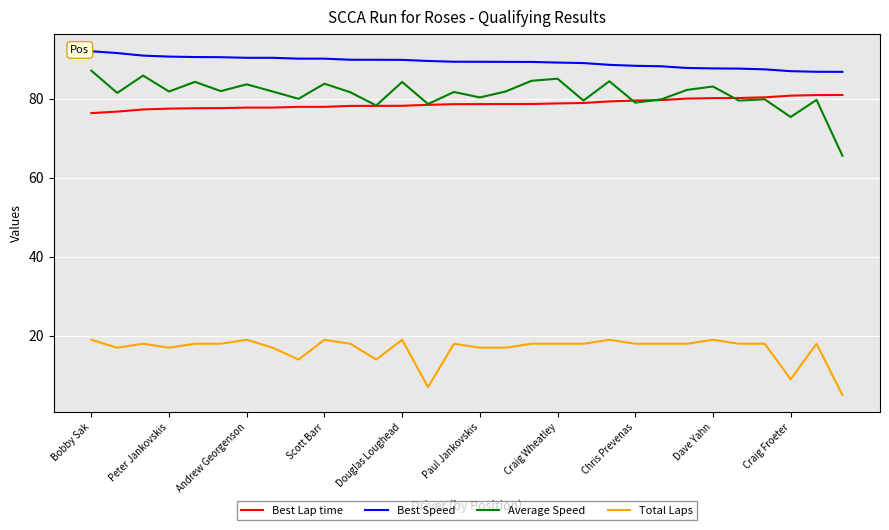

Rank the series by their maximum value, from lowest to highest.

Total Laps, Best Lap time, Average Speed, Best Speed